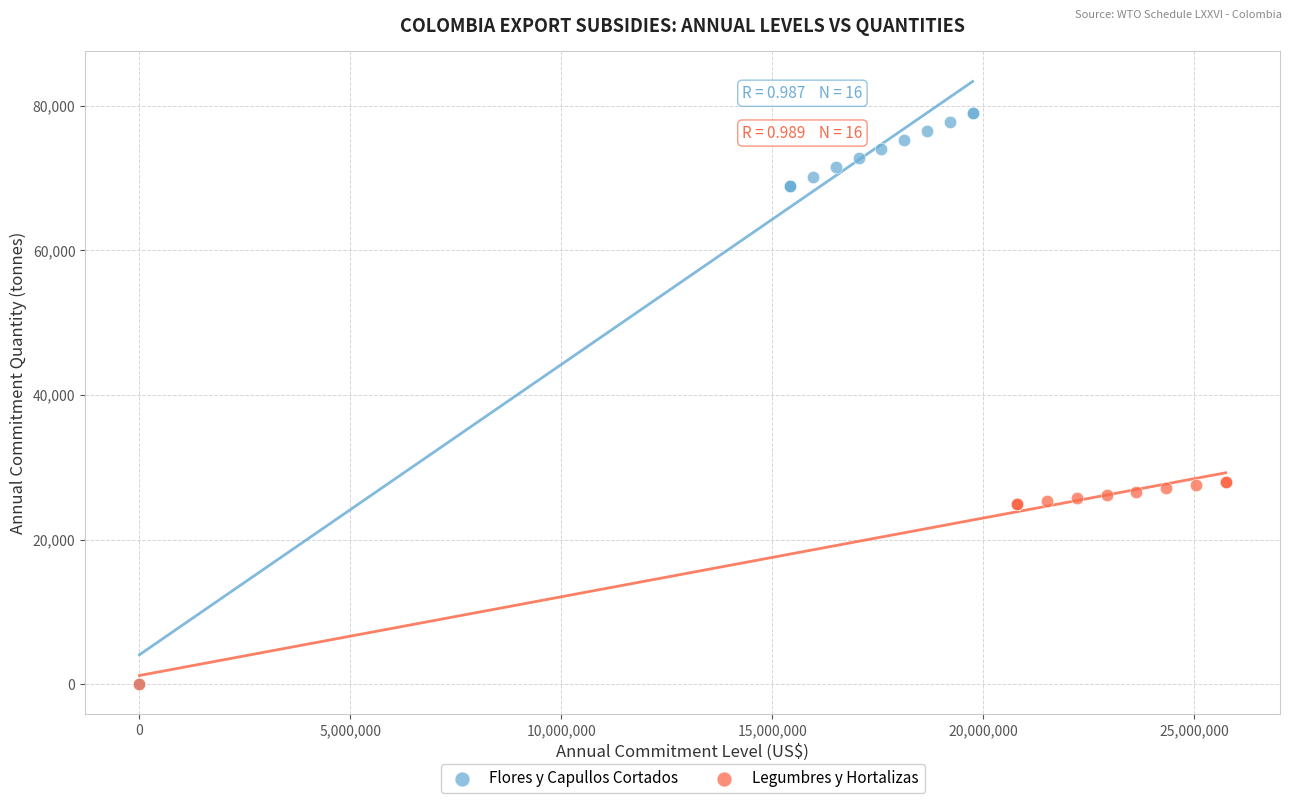

Which series reaches the maximum Y coordinate?

Flores y Capullos Cortados